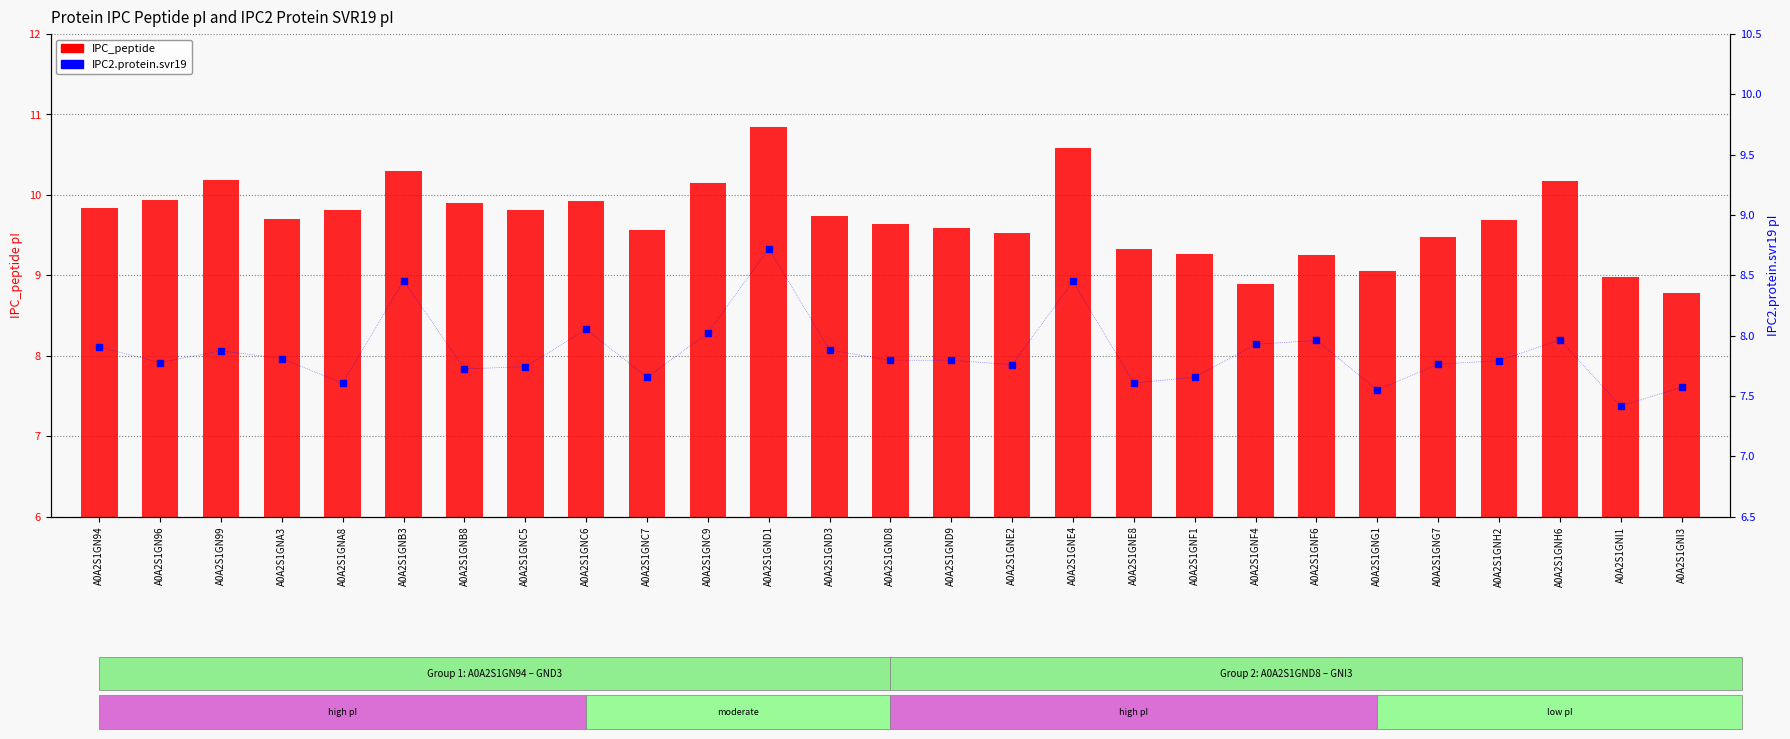

At how many categories does at least one series exceed 8?

27